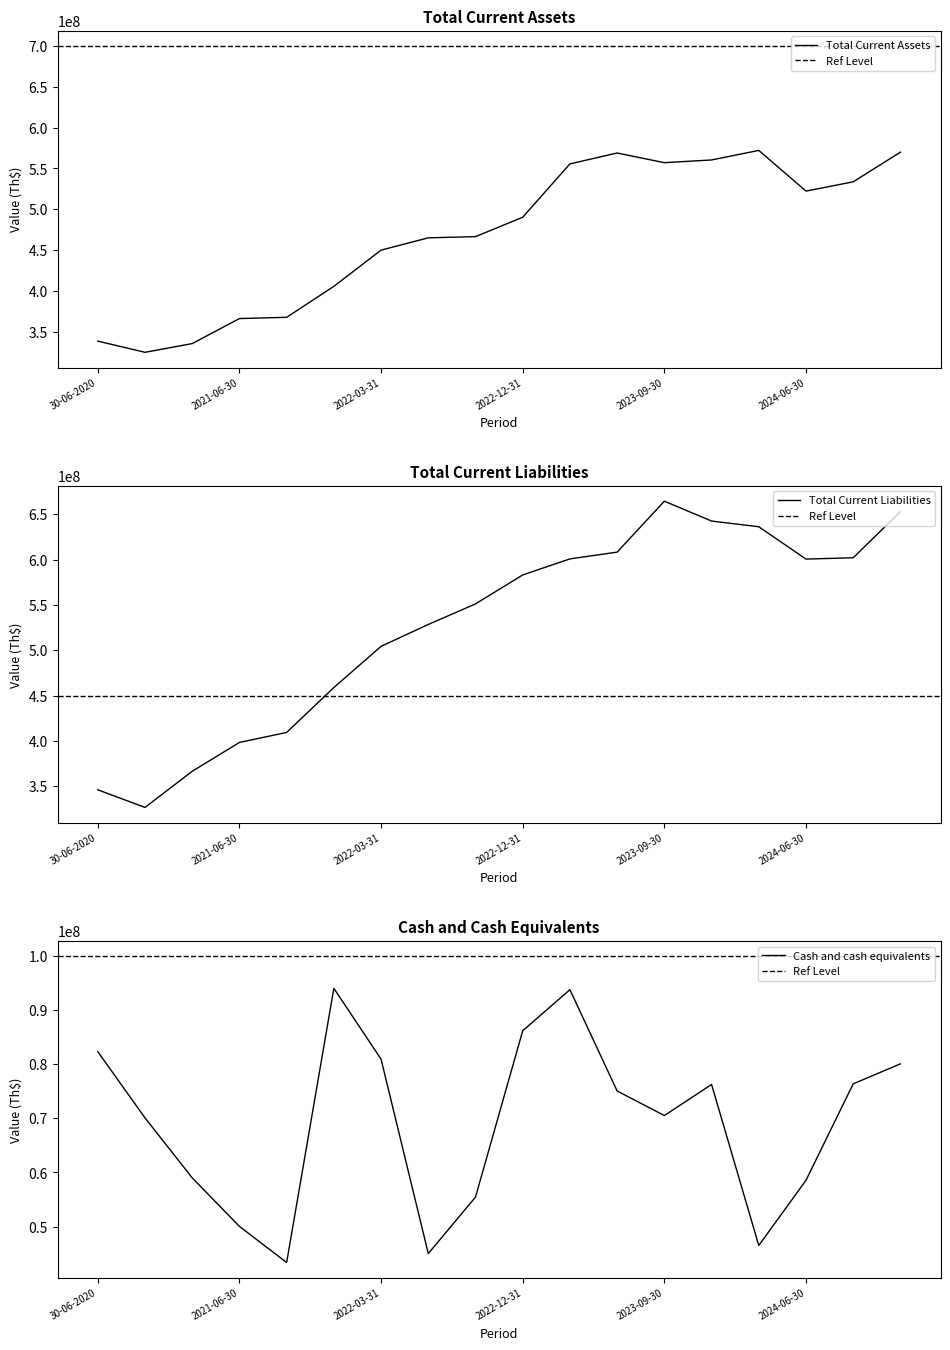

At 2022-03-31, list the series in order from smallest to largest.

Cash and cash equivalents, Total current assets, Total current liabilities